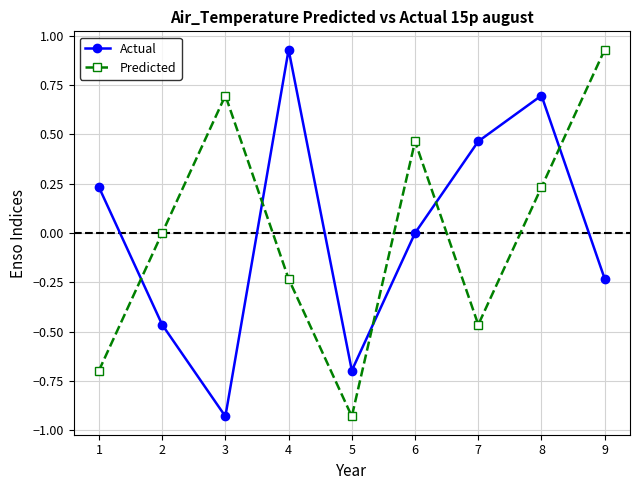

Which category has the highest value in the Actual series?

4